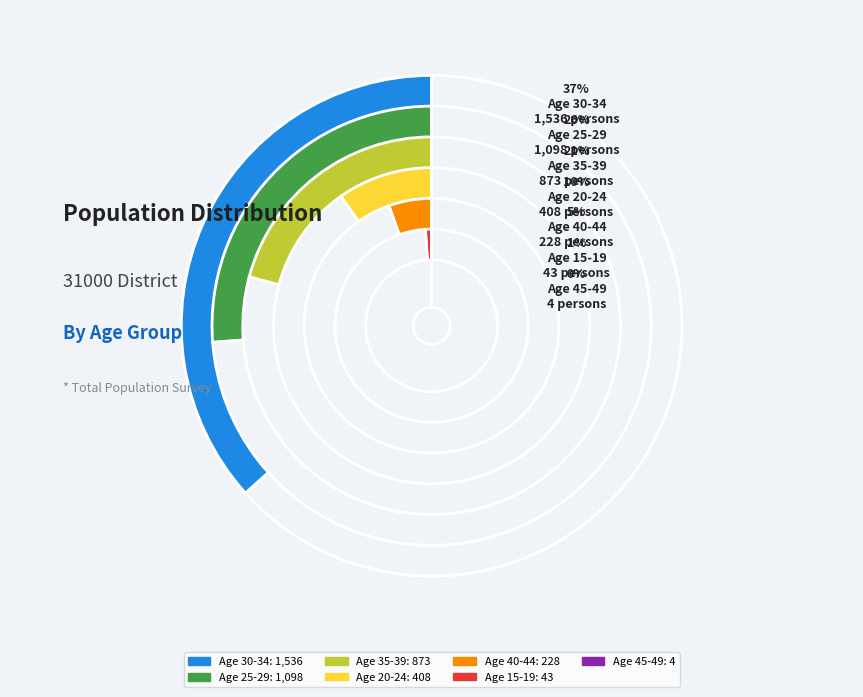

To the nearest percent, what is the difference between the 25-29 and 40-44 slice percentages?

21%